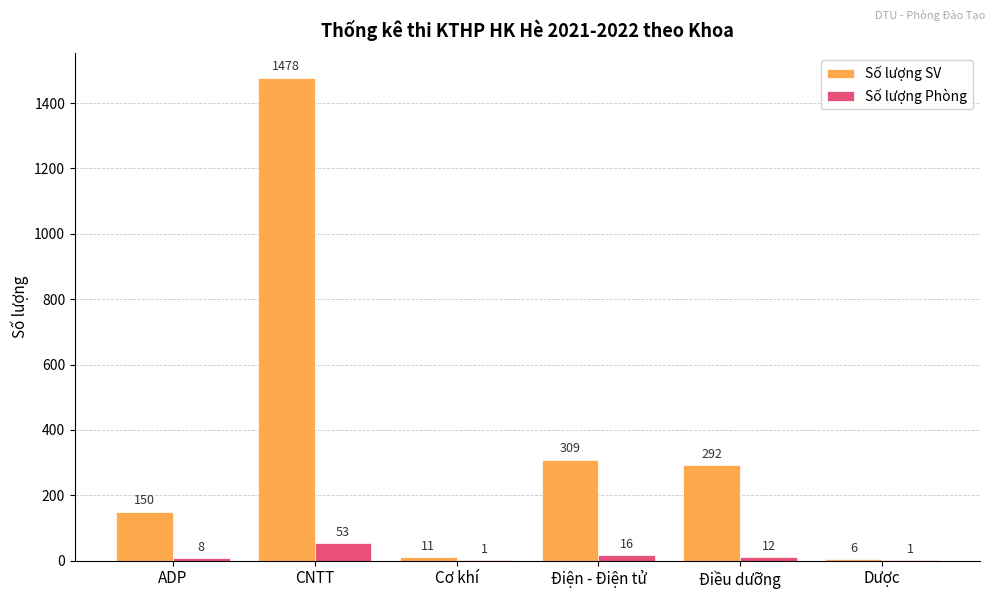

True or false: Số lượng SV has a value of 217 at ADP.

False